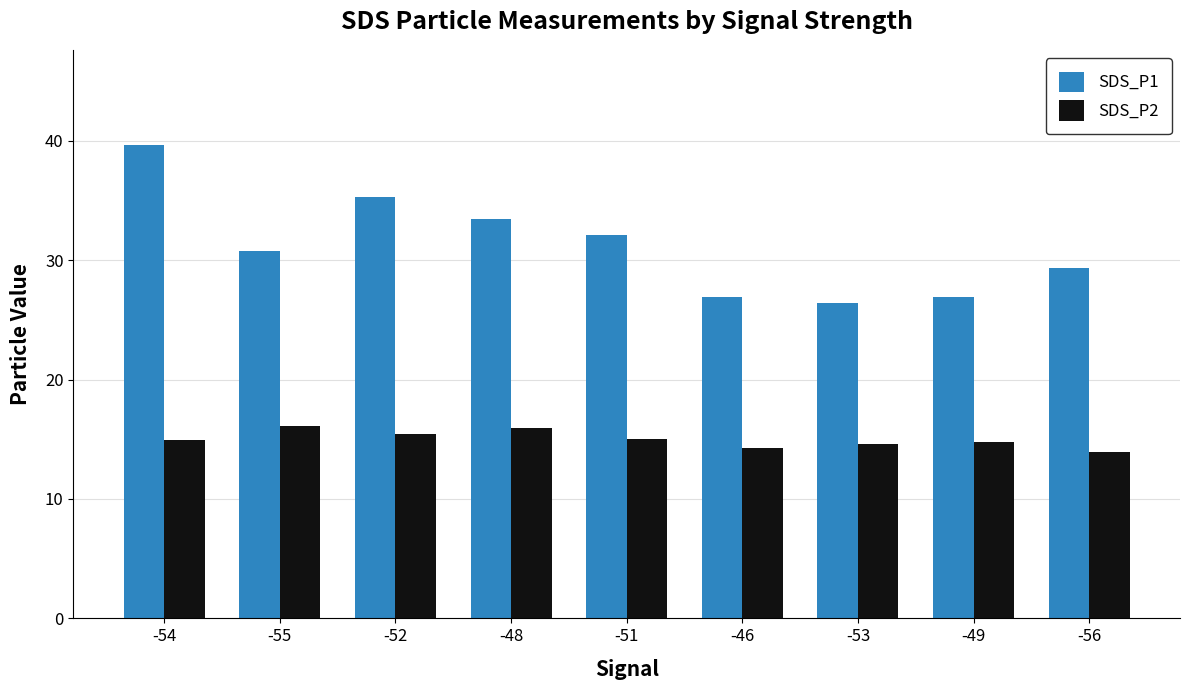

Count the number of data series in this chart.

2